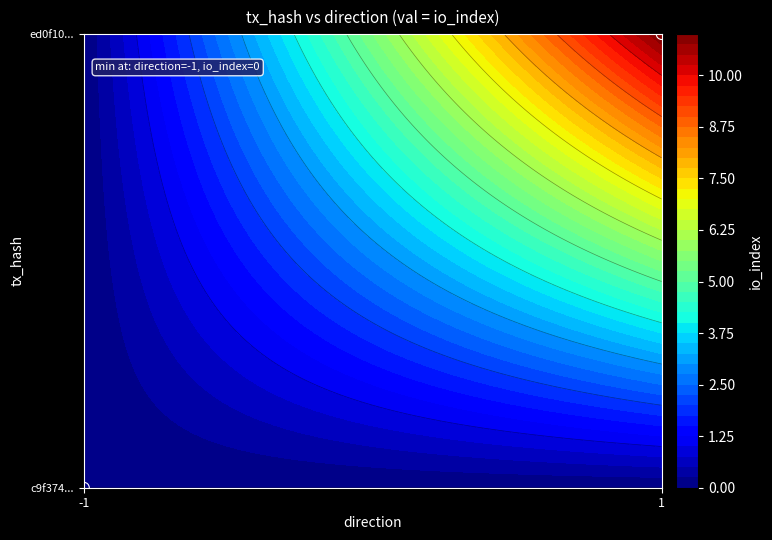

How many positive values are there?

1